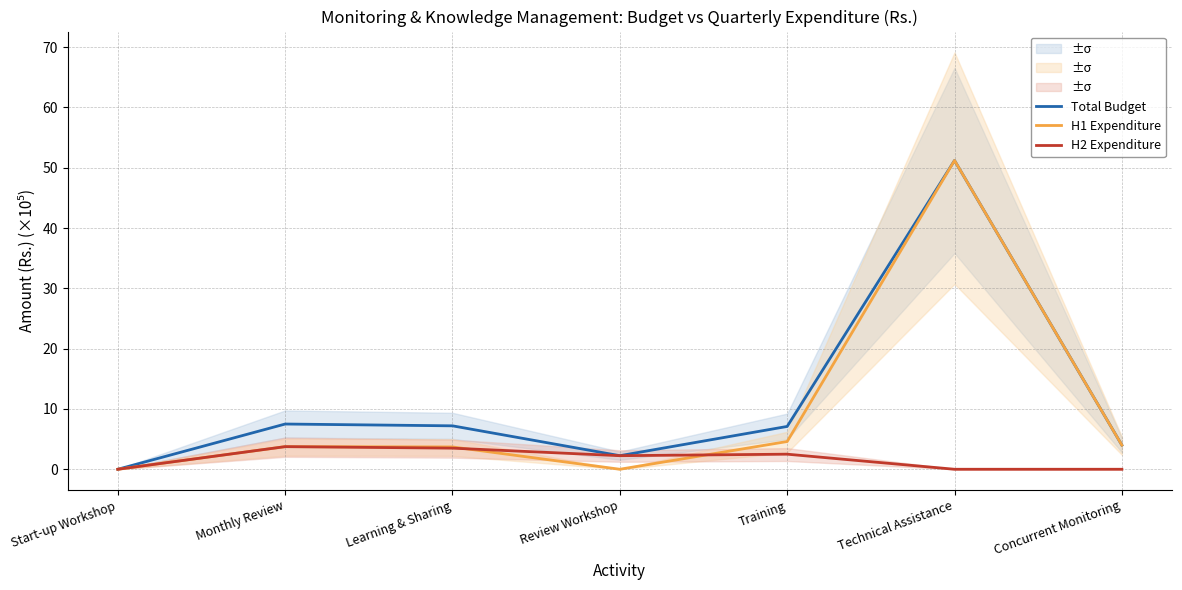

Rank the series by their maximum value, from lowest to highest.

H2 Expenditure, Total Budget, H1 Expenditure